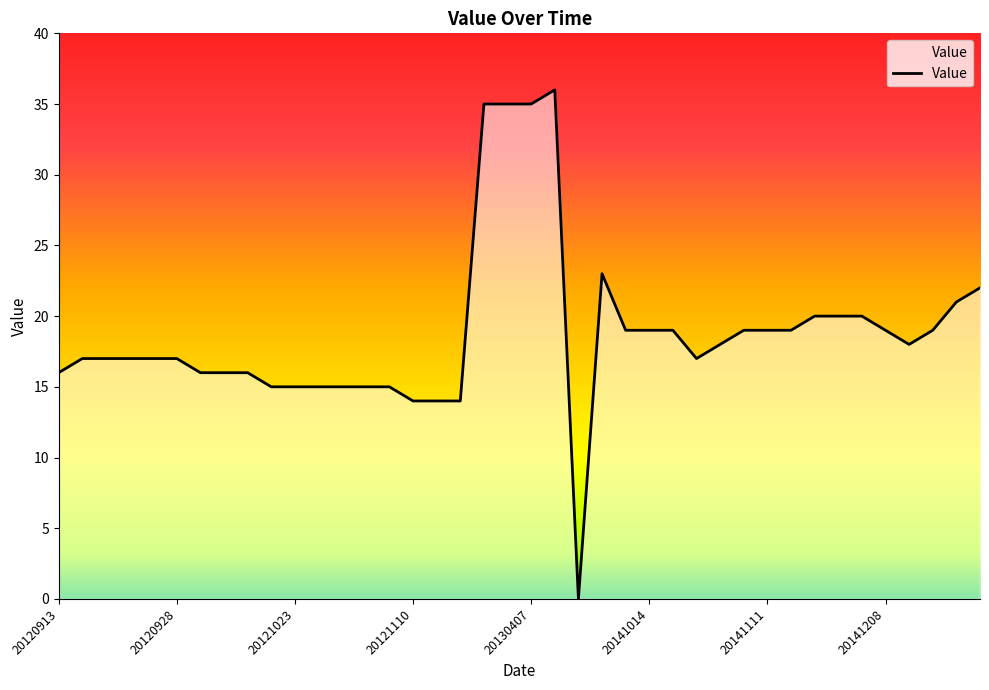

What is the difference between the maximum and minimum values?

36